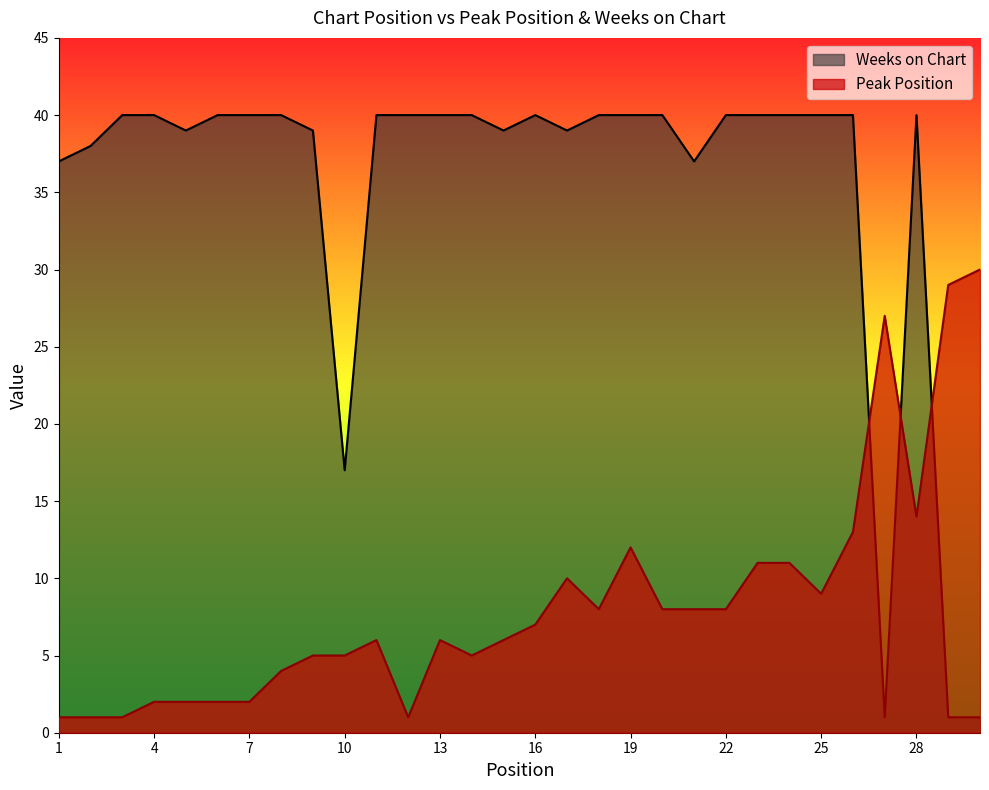

True or false: Peak Position has more than 1 points higher than both neighbors.

True